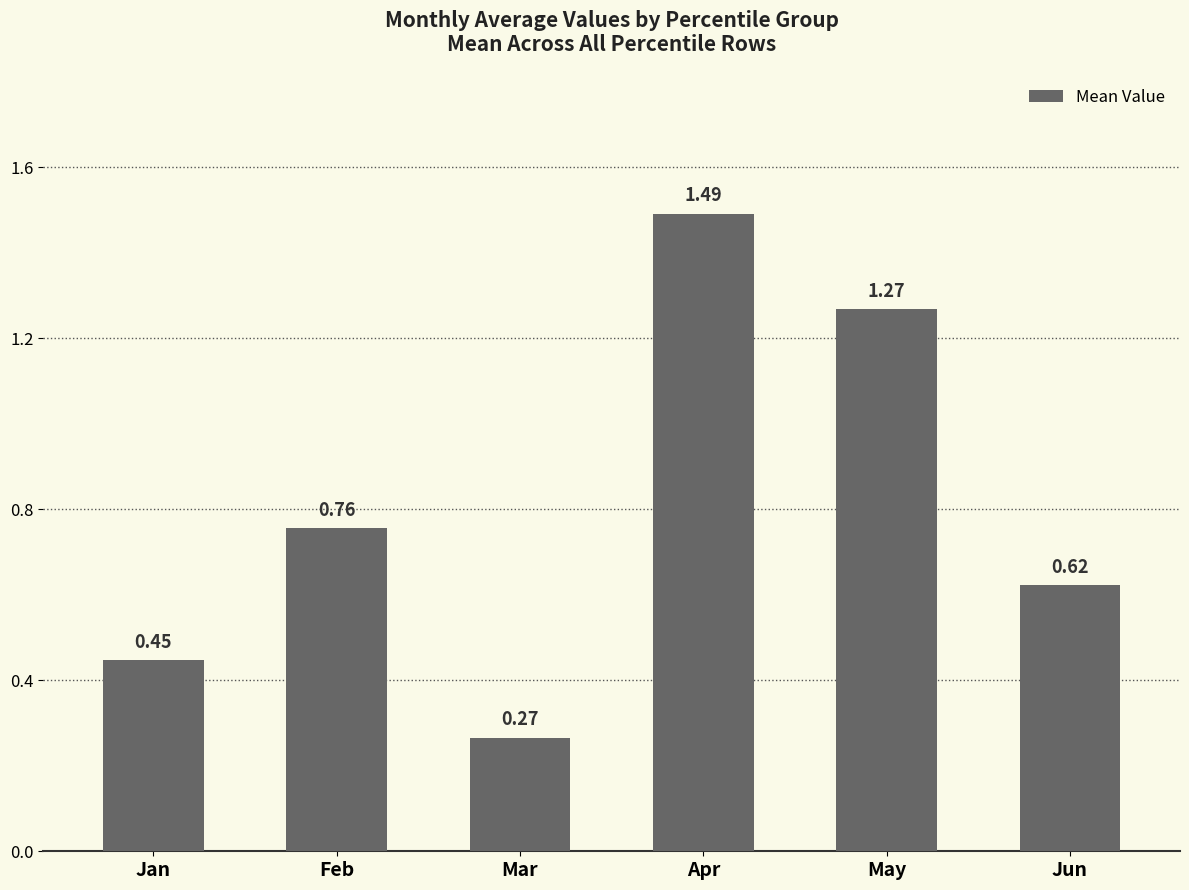

Is it true that the value at Apr is 0.3?

False